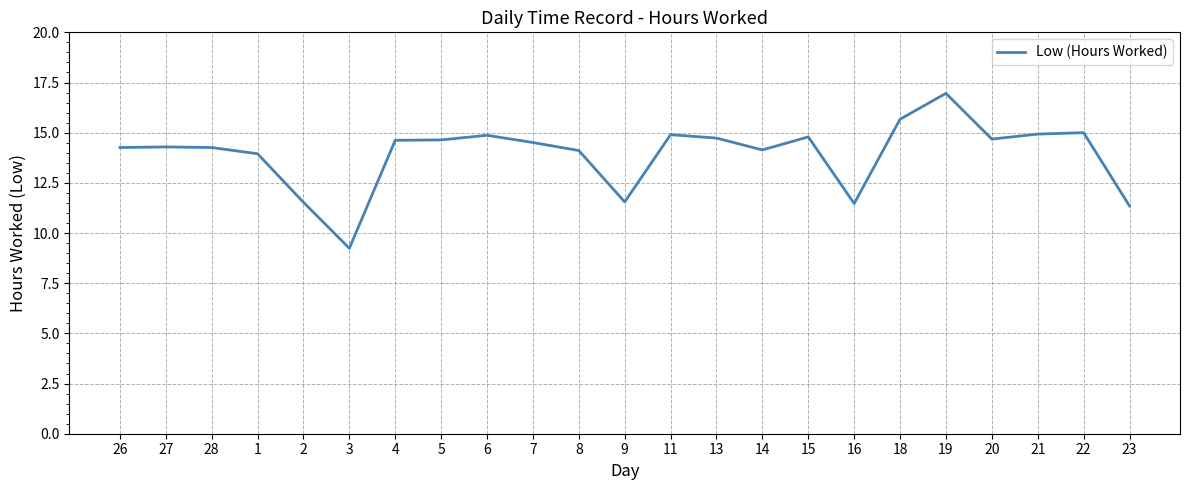

Which category has the highest value across all series?

19